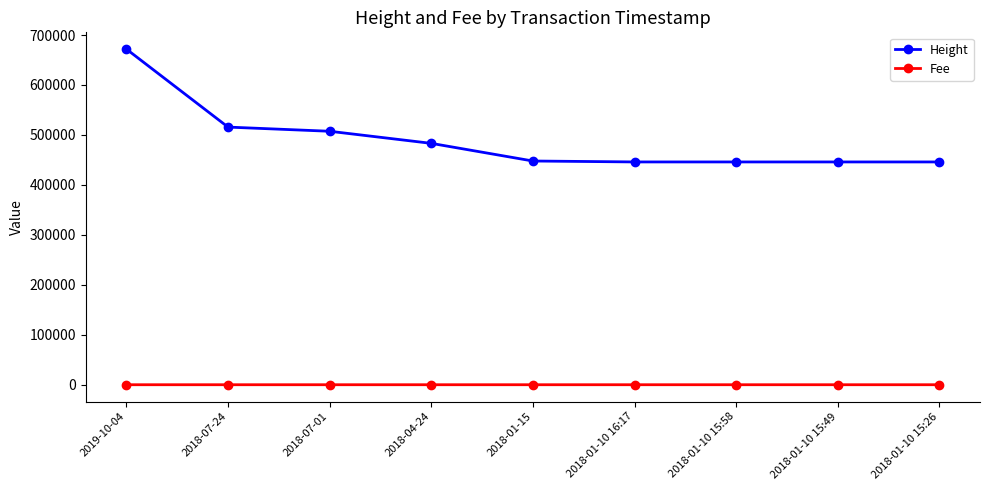

What is the total value across all series at 2018-01-10 15:58?

445958.0